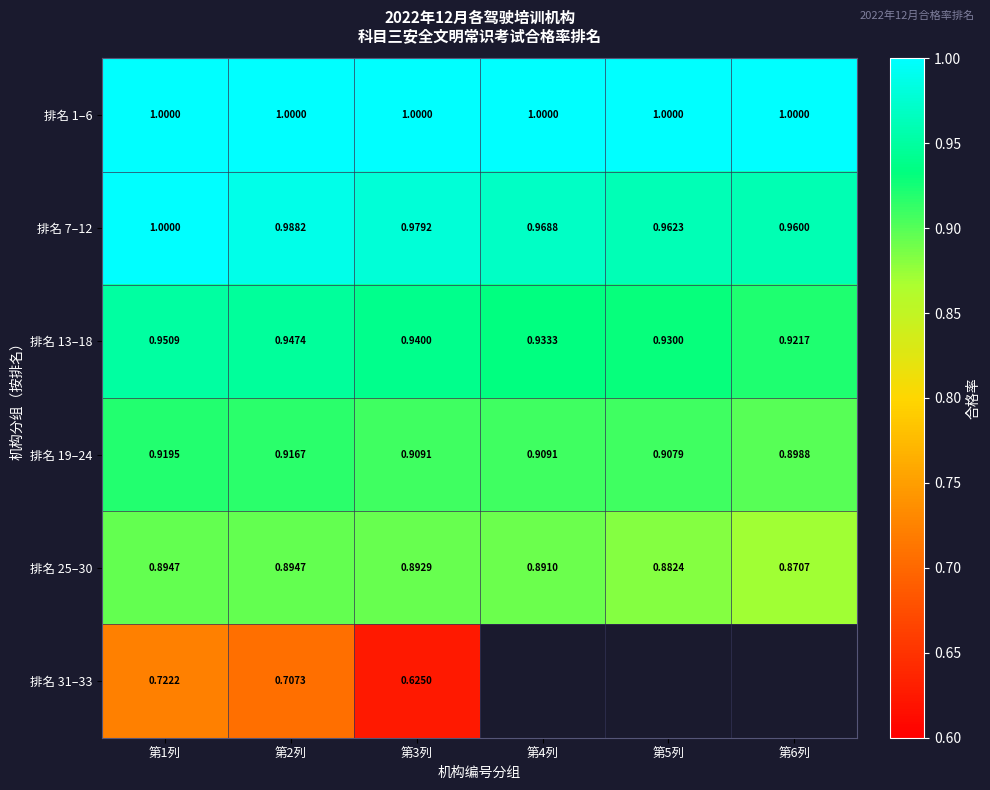

True or false: 排名 1–6 has a value of 1.0 at 第4列.

True